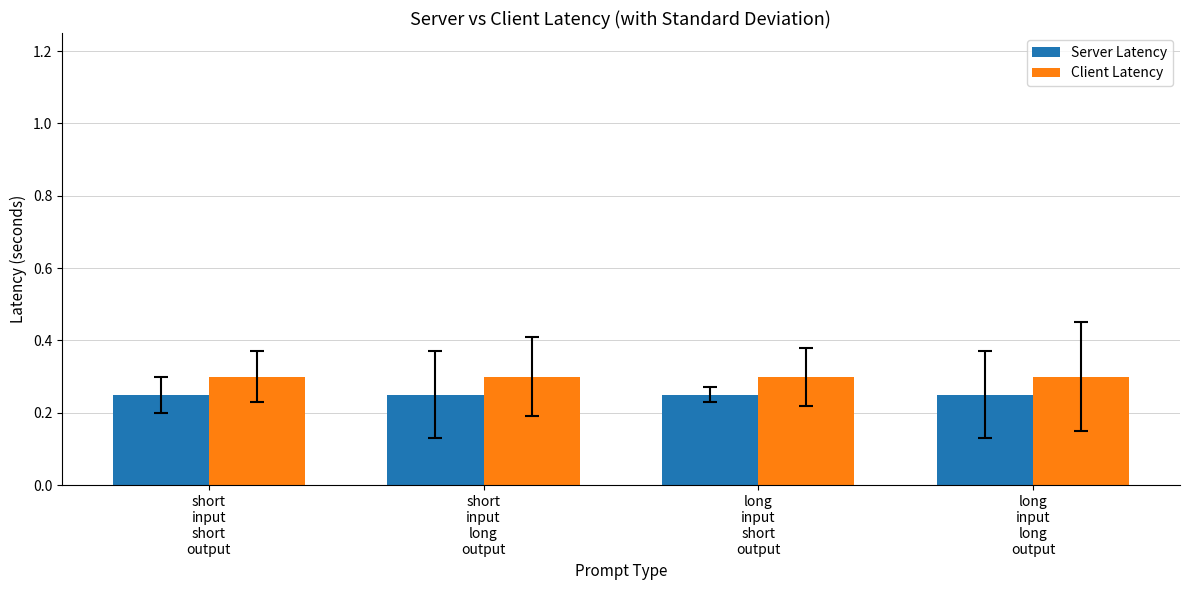

Rank the series at short
input
short
output from lowest to highest value.

Server Latency, Client Latency